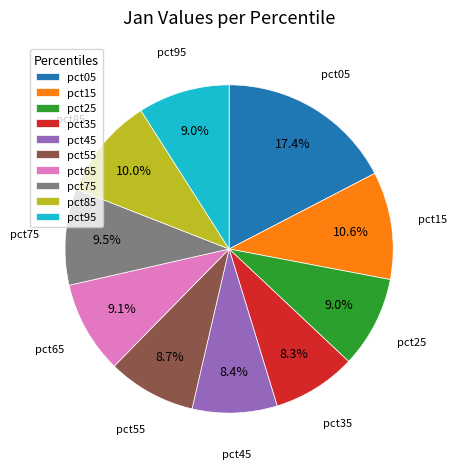

Between pct05 and pct85, which is larger?

pct05